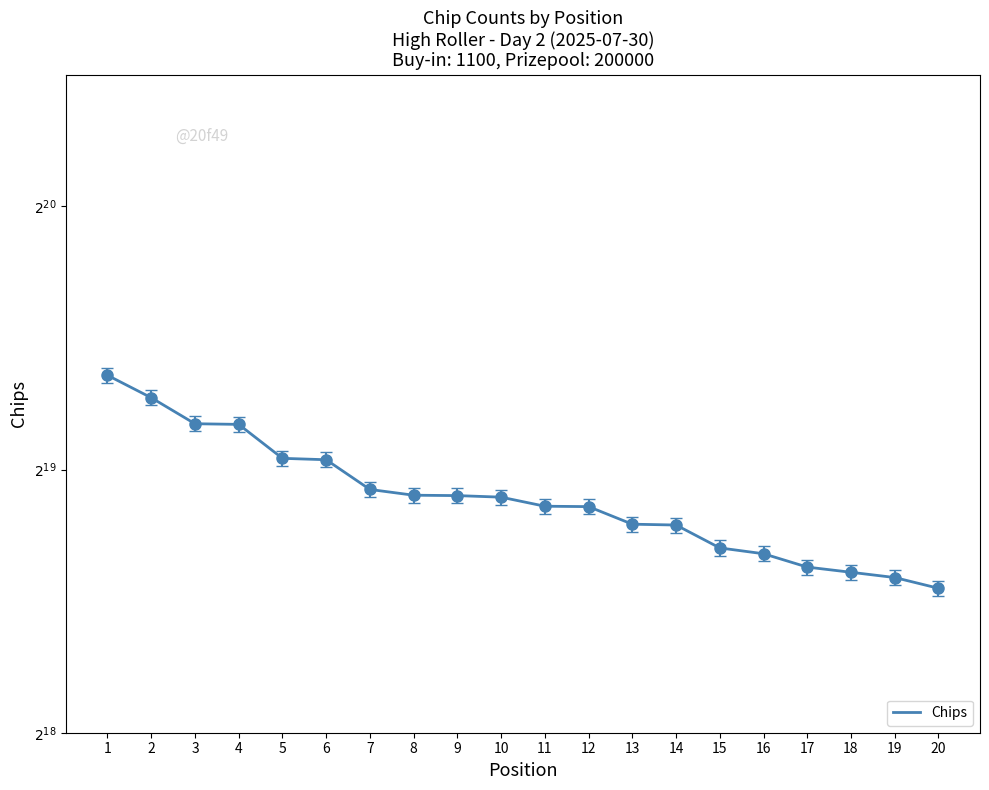

Count the number of categories in the chart.

20